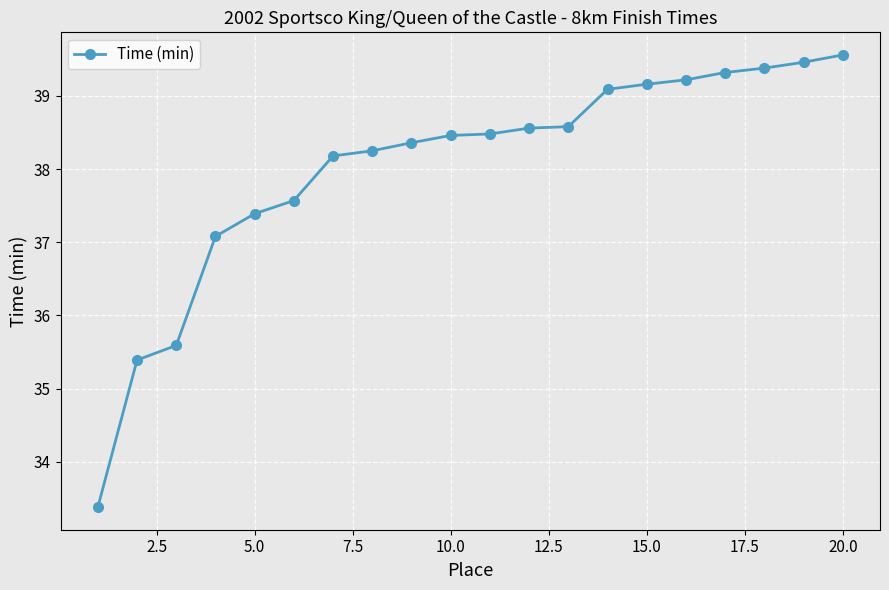

What is the minimum value shown in the chart?

33.4